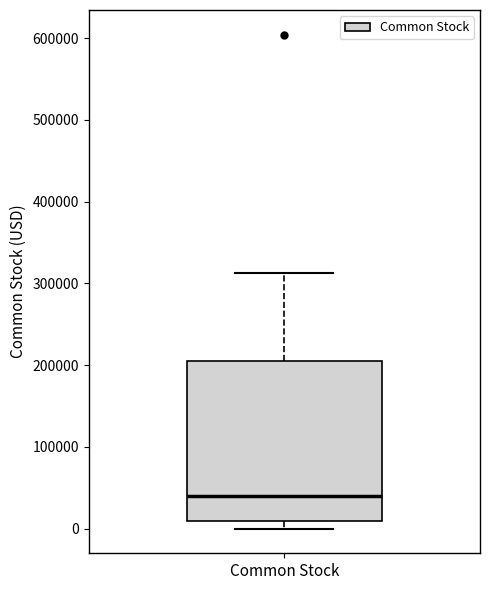

Transcribe this box plot: give where the median line is, the range the box spans, and where the two whiskers end, as read against the y-axis. The values are not printed on the chart, so give them approximately, as read against the axis.

median 40000, box 10000 to 200000, whiskers 0 to 310000